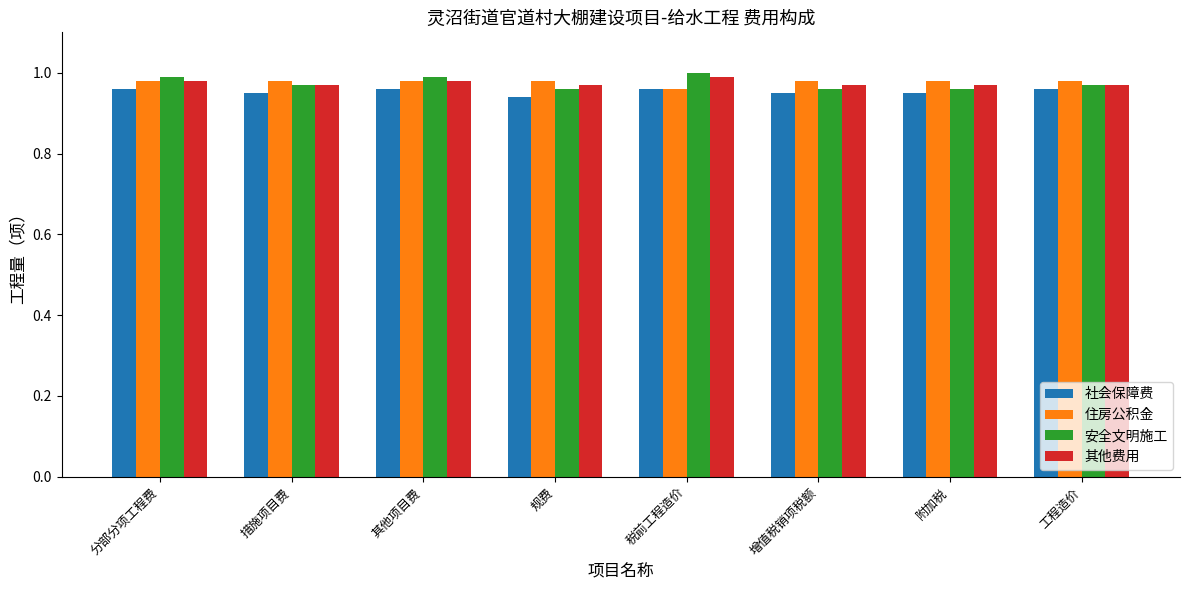

At how many categories does at least one series exceed 0?

8